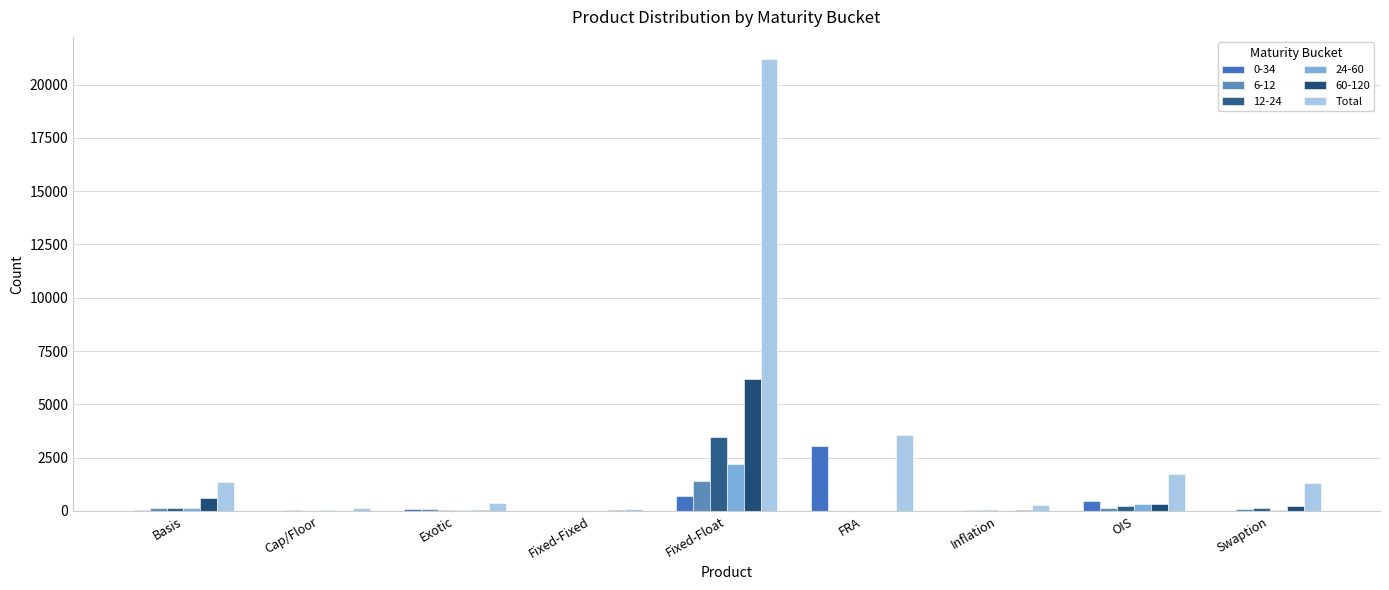

How many data points does each series have?

9